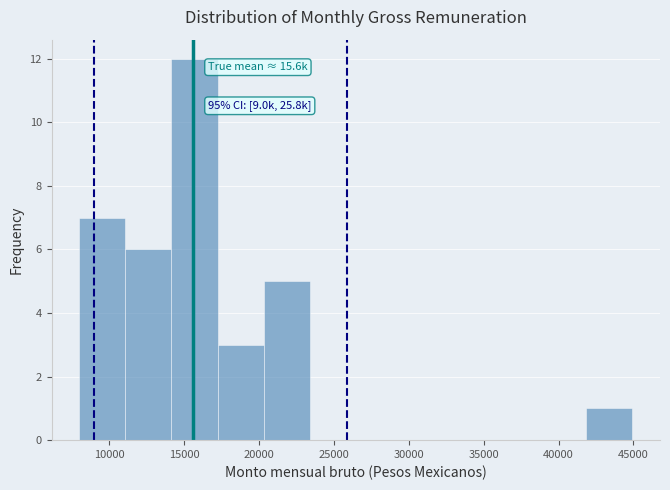

Which range on the x-axis has the tallest bar?

14000 to 17000